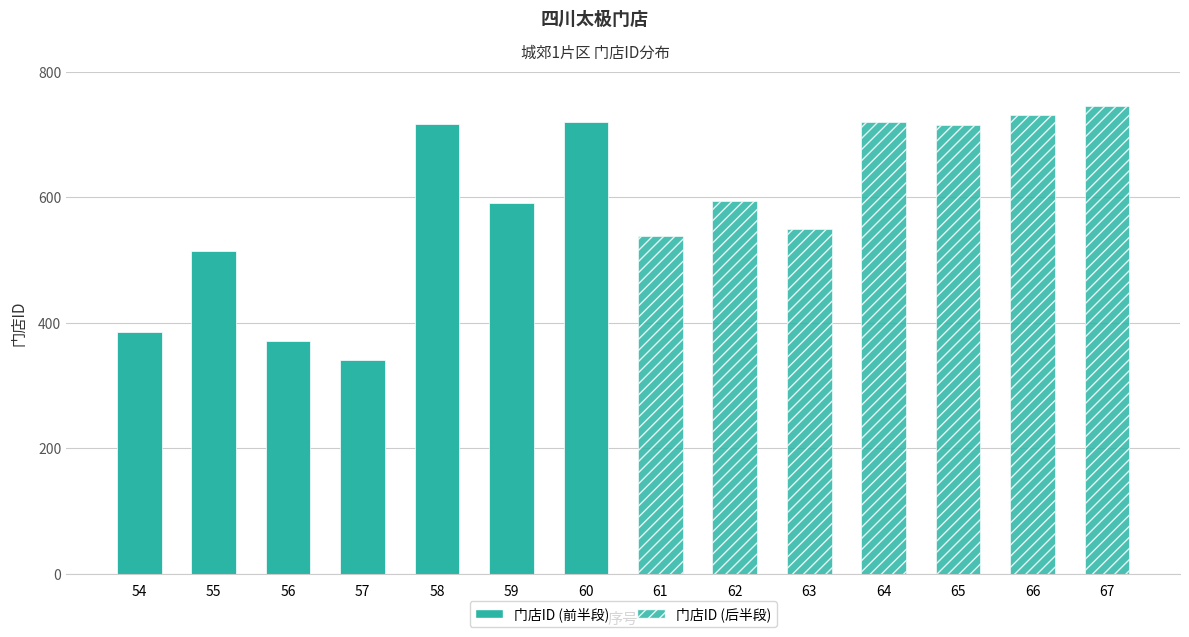

What is the average value of the 门店ID (后半段) series?

657